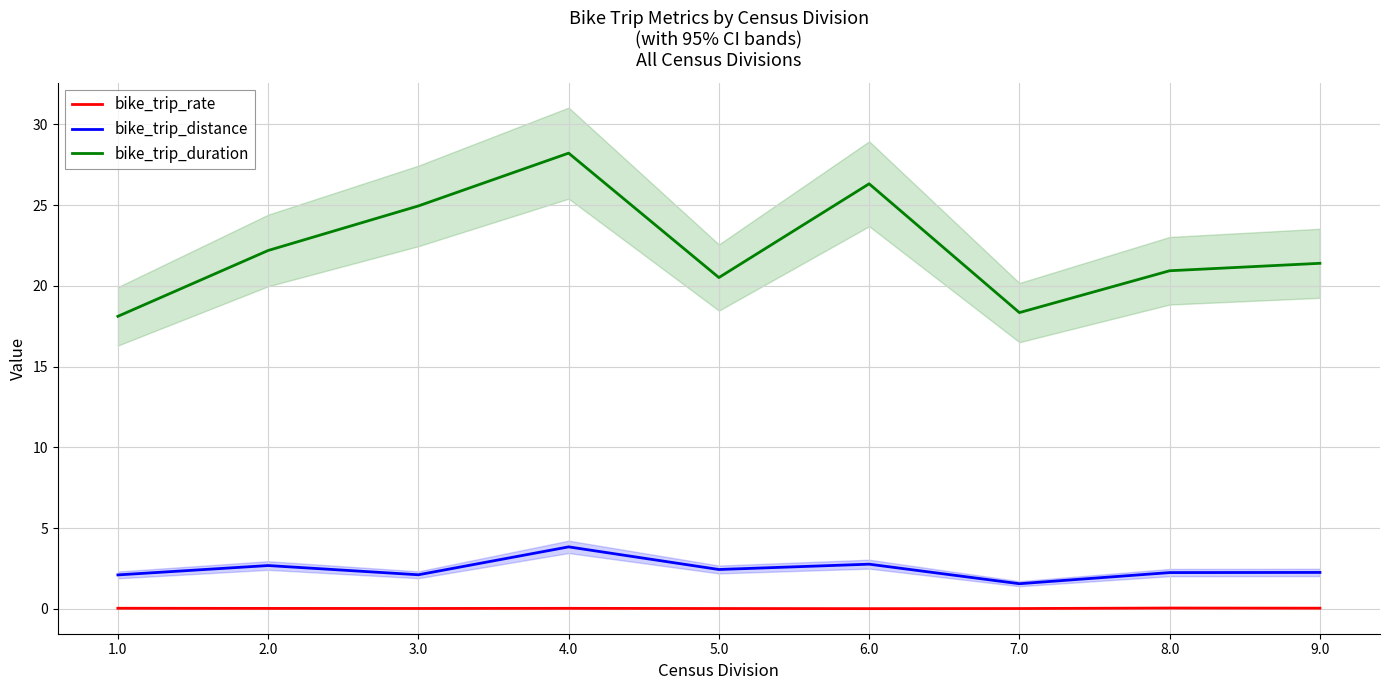

Where does the bike_trip_duration series first go above 21?

2.0